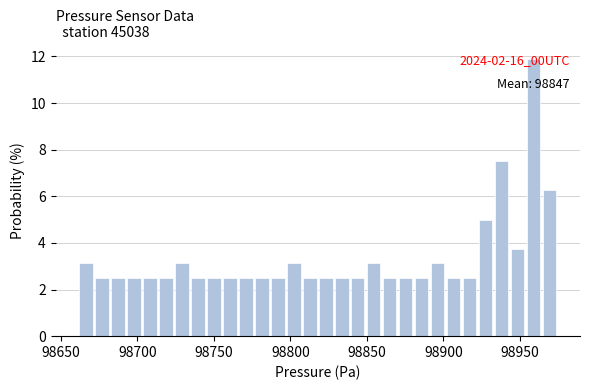

Around what value on the x-axis is the tallest bar? Give the approximate position of its centre, as read against the axis.

98960